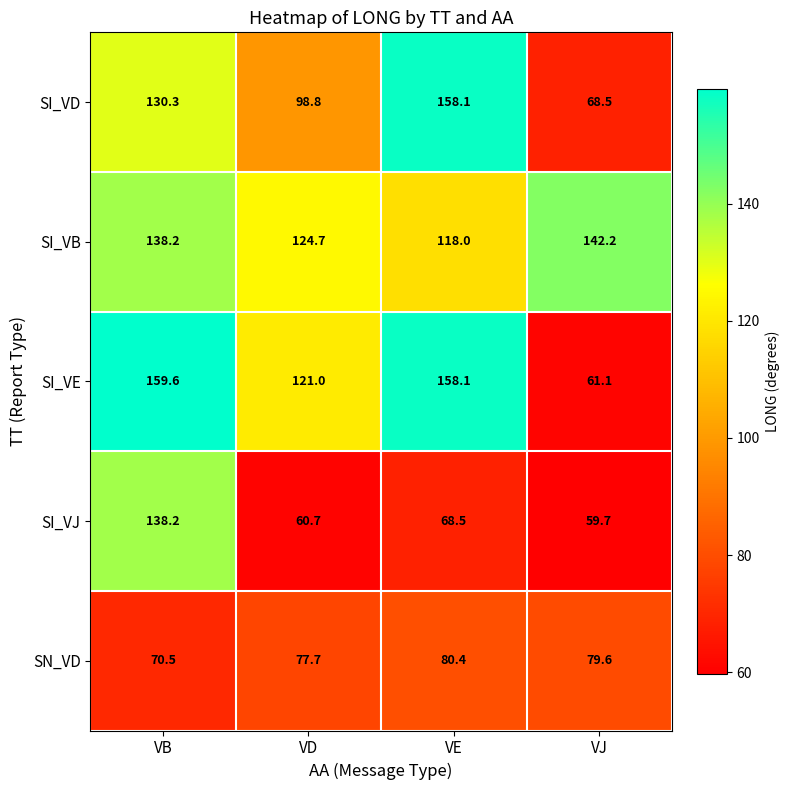

Which series has the largest total across all categories?

SI_VB